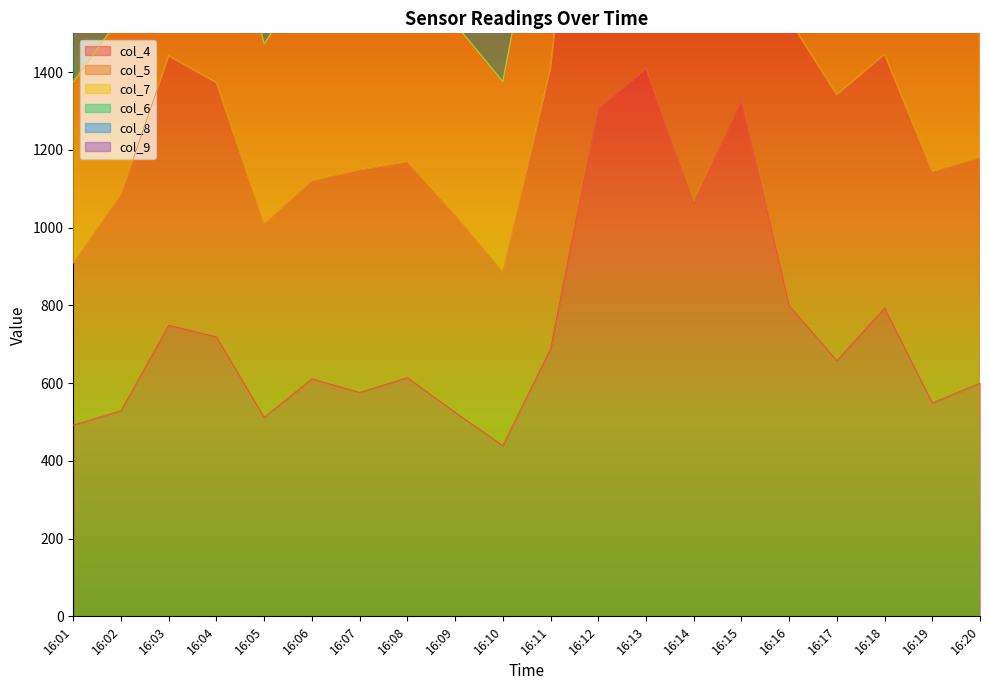

How many lines are shown in the chart?

6